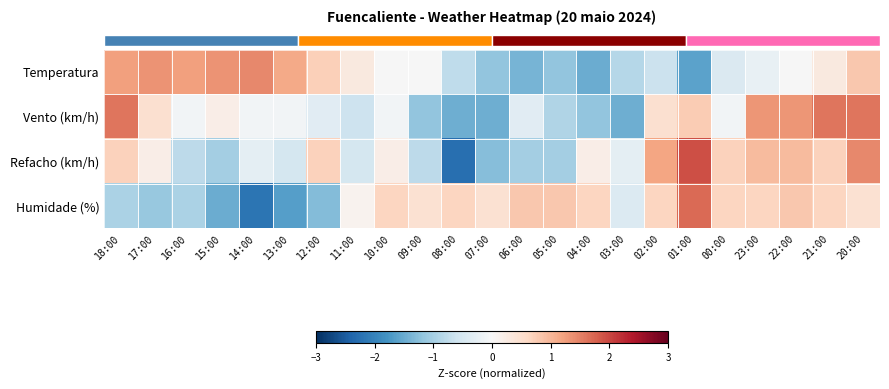

What is the difference between the highest and lowest values at 18:00?

2.5